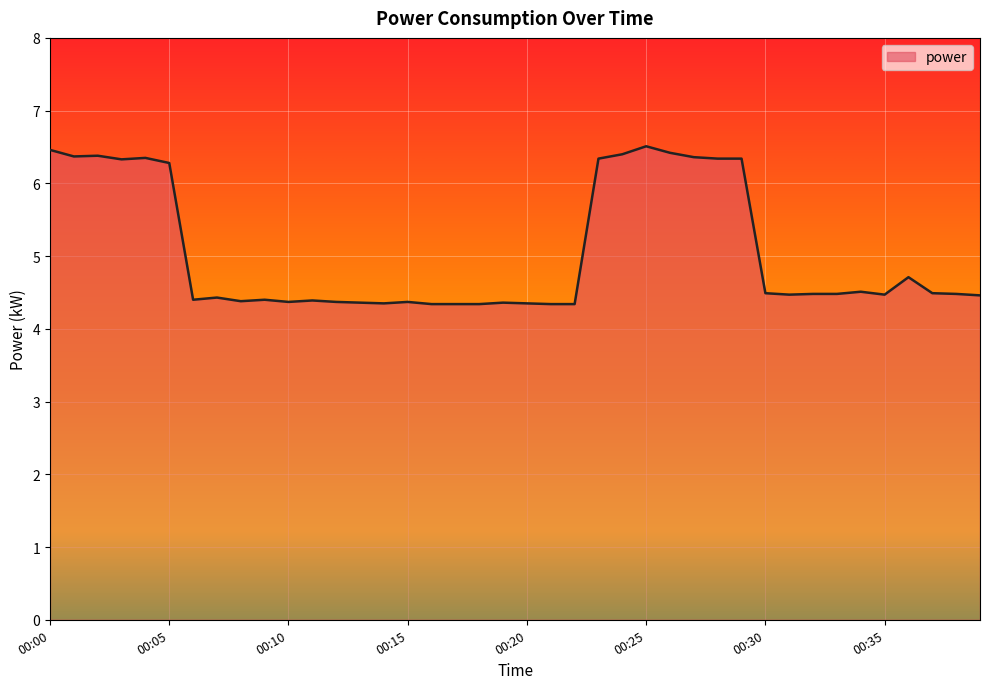

What is the difference between the maximum and minimum values?

2.2